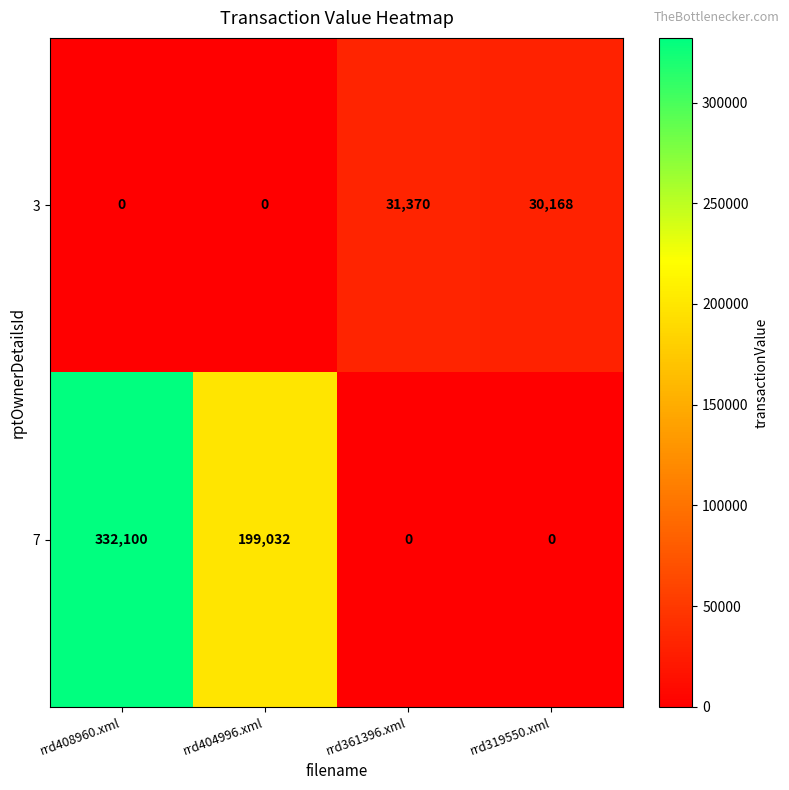

Reading right to left, transcribe all the data shown in this chart.

3: 30168	31370	0	0
7: 0	0	199032	332100